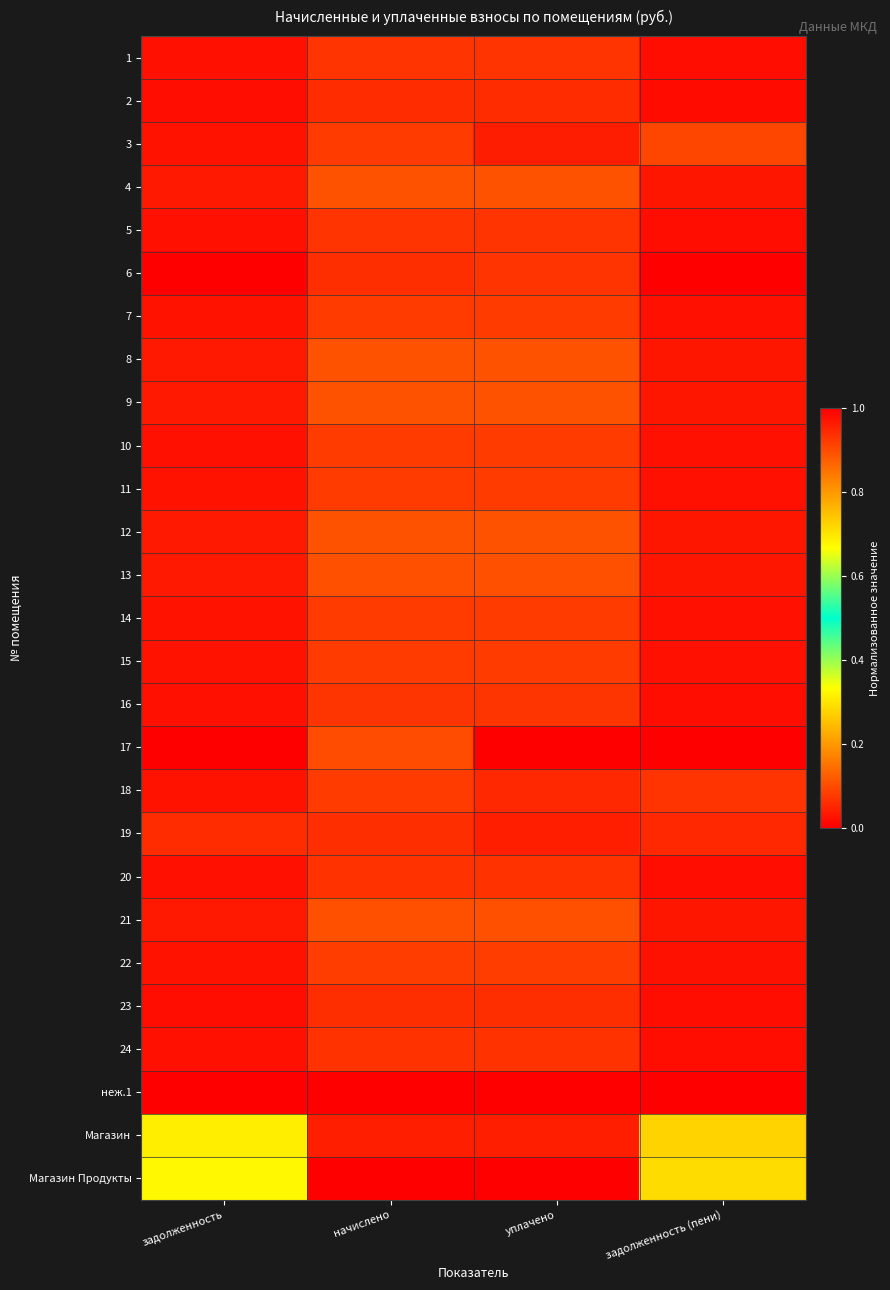

Reading left to right, transcribe all the data shown in this chart.

1: задолженность=0.0	начислено=0.1	уплачено=0.1	задолженность (пени)=0.0
2: задолженность=0.0	начислено=0.1	уплачено=0.1	задолженность (пени)=0.0
3: задолженность=0.0	начислено=0.1	уплачено=0.0	задолженность (пени)=0.1
4: задолженность=0.0	начислено=0.1	уплачено=0.1	задолженность (пени)=0.0
5: задолженность=0.0	начислено=0.1	уплачено=0.1	задолженность (пени)=0.0
6: задолженность=0.0	начислено=0.1	уплачено=0.1	задолженность (пени)=0.0
7: задолженность=0.0	начислено=0.1	уплачено=0.1	задолженность (пени)=0.0
8: задолженность=0.0	начислено=0.1	уплачено=0.1	задолженность (пени)=0.0
9: задолженность=0.0	начислено=0.1	уплачено=0.1	задолженность (пени)=0.0
10: задолженность=0.0	начислено=0.1	уплачено=0.1	задолженность (пени)=0.0
11: задолженность=0.0	начислено=0.1	уплачено=0.1	задолженность (пени)=0.0
12: задолженность=0.0	начислено=0.1	уплачено=0.1	задолженность (пени)=0.0
13: задолженность=0.0	начислено=0.1	уплачено=0.1	задолженность (пени)=0.0
14: задолженность=0.0	начислено=0.1	уплачено=0.1	задолженность (пени)=0.0
15: задолженность=0.0	начислено=0.1	уплачено=0.1	задолженность (пени)=0.0
16: задолженность=0.0	начислено=0.1	уплачено=0.1	задолженность (пени)=0.0
17: задолженность=1.0	начислено=0.1	уплачено=0.0	задолженность (пени)=1.0
18: задолженность=0.0	начислено=0.1	уплачено=0.1	задолженность (пени)=0.1
19: задолженность=0.1	начислено=0.1	уплачено=0.0	задолженность (пени)=0.1
20: задолженность=0.0	начислено=0.1	уплачено=0.1	задолженность (пени)=0.0
21: задолженность=0.0	начислено=0.1	уплачено=0.1	задолженность (пени)=0.0
22: задолженность=0.0	начислено=0.1	уплачено=0.1	задолженность (пени)=0.0
23: задолженность=0.0	начислено=0.1	уплачено=0.1	задолженность (пени)=0.0
24: задолженность=0.0	начислено=0.1	уплачено=0.1	задолженность (пени)=0.0
неж.1: задолженность=0.0	начислено=0.0	уплачено=0.0	задолженность (пени)=0.0
Магазин: задолженность=0.3	начислено=1.0	уплачено=1.0	задолженность (пени)=0.3
Магазин Продукты: задолженность=0.3	начислено=1.0	уплачено=1.0	задолженность (пени)=0.3